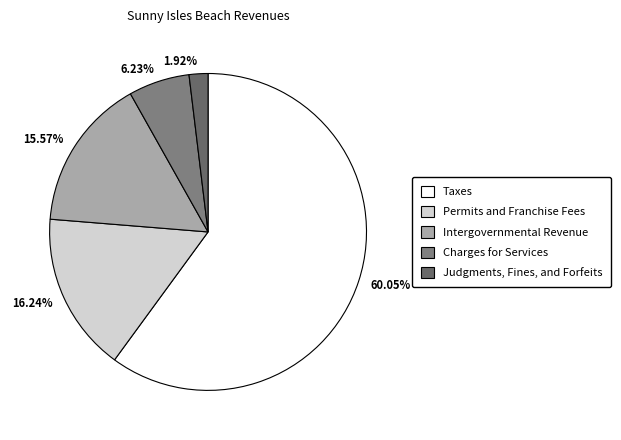

What is the ratio of the value at Permits and Franchise Fees to the value at Charges for Services?

2.6